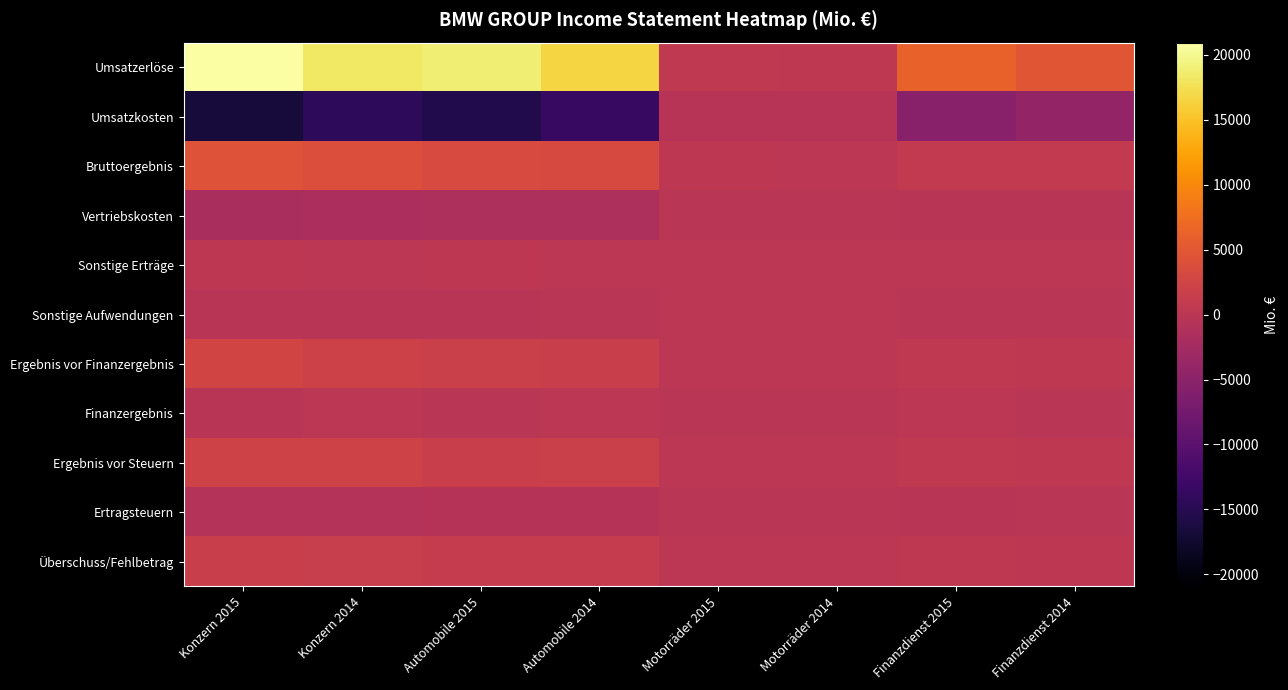

How many data points does each series have?

8